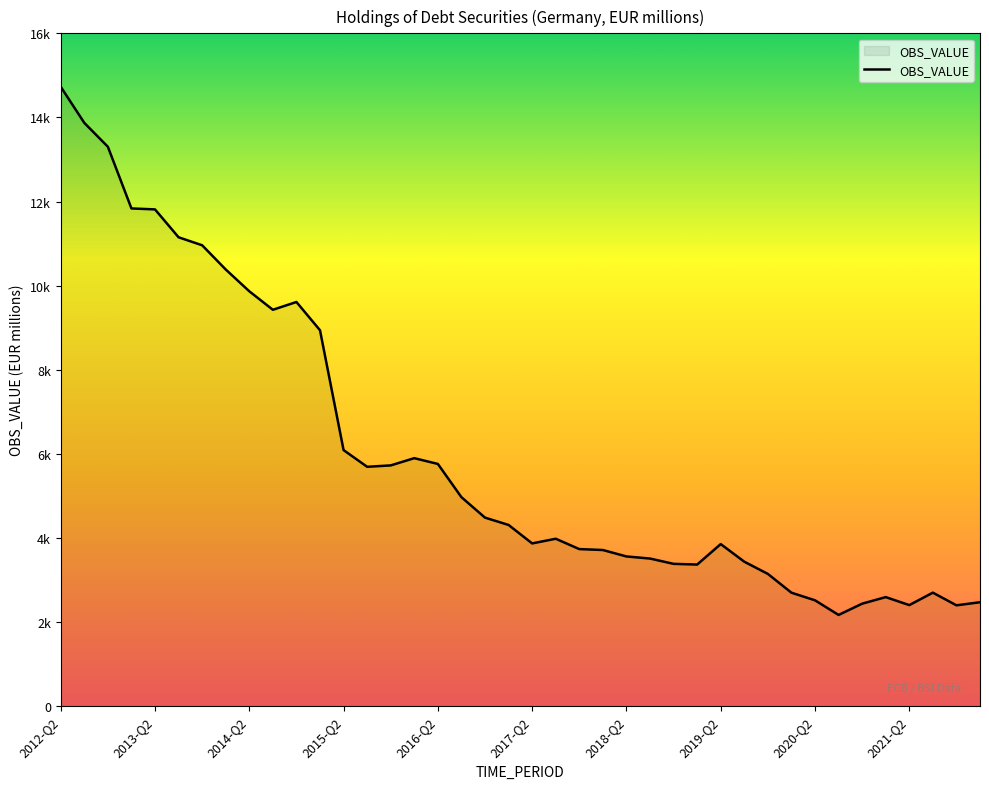

Does the chart display data point markers on the line(s)?

No